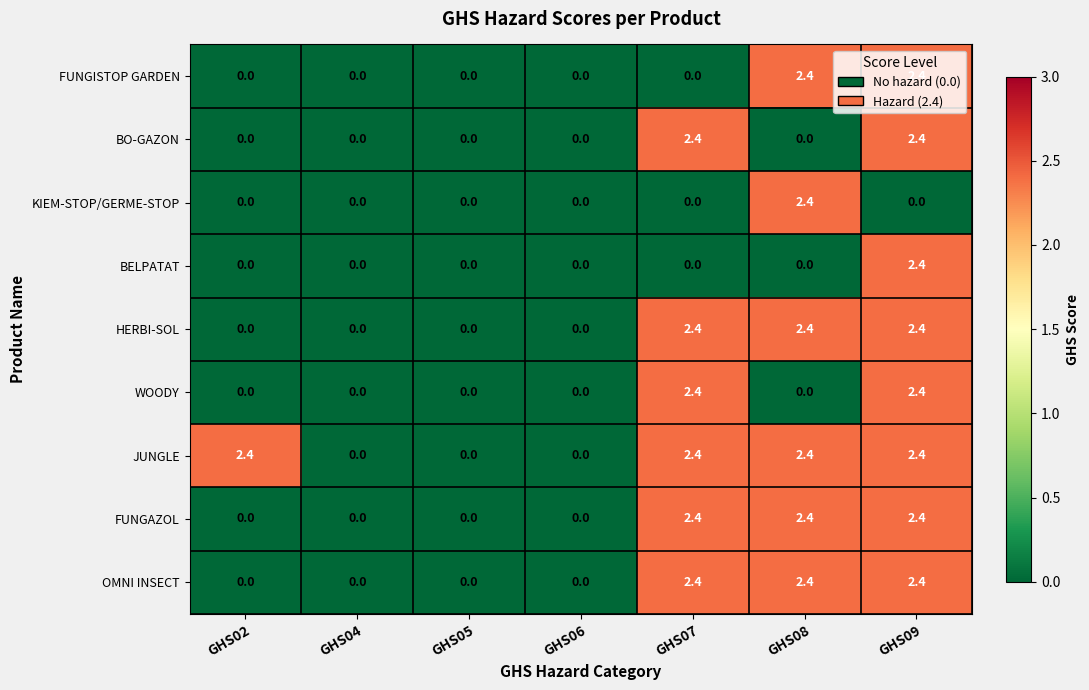

What is the difference between the second highest and minimum values in the WOODY series?

2.4